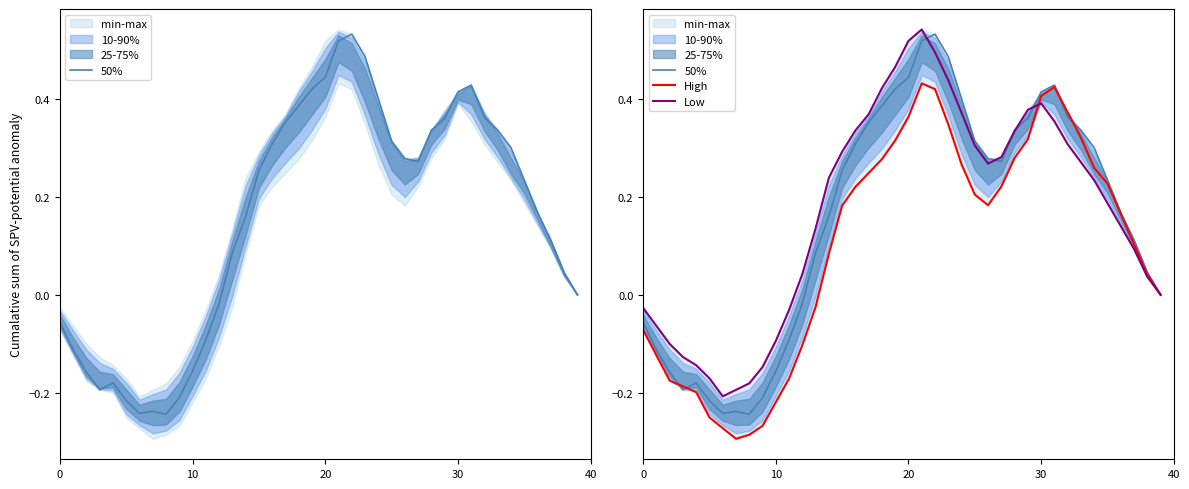

At which label does High reach its peak?

21